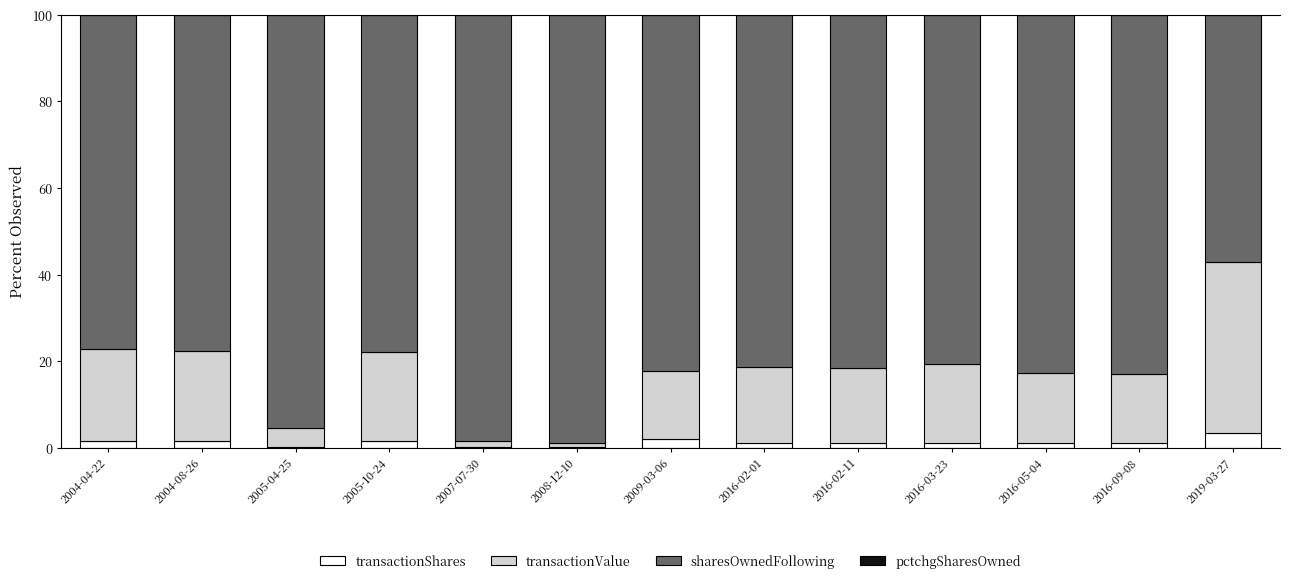

What is the sum of all transactionShares values?

16.0